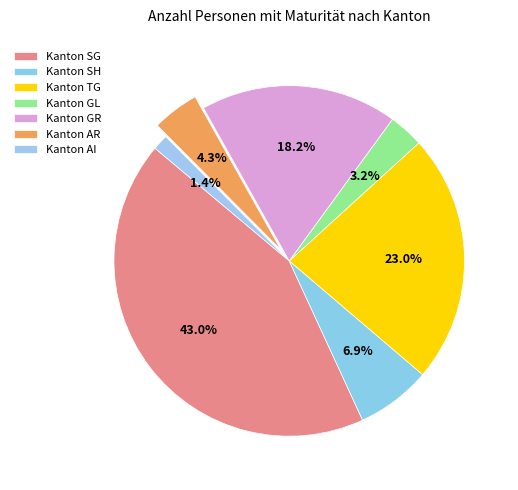

Is it true that Kanton GL is 3% of the pie?

True